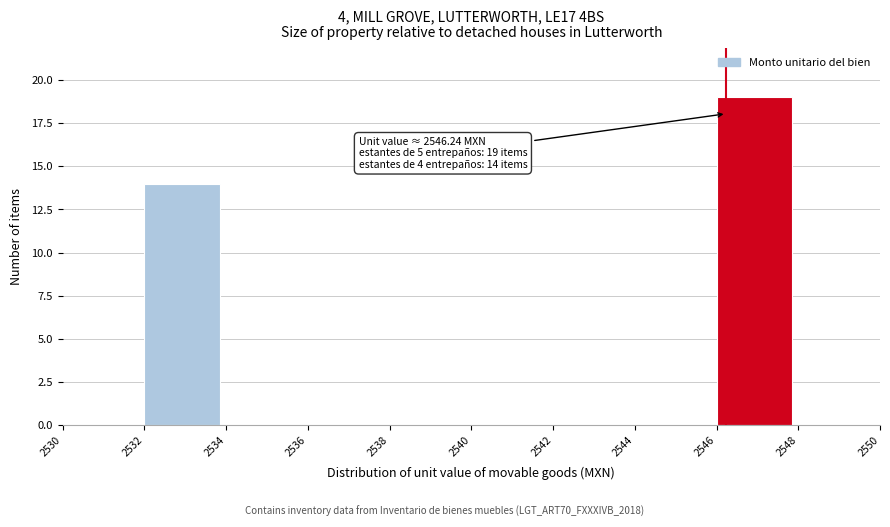

Which range on the x-axis has the tallest bar?

2546 to 2548